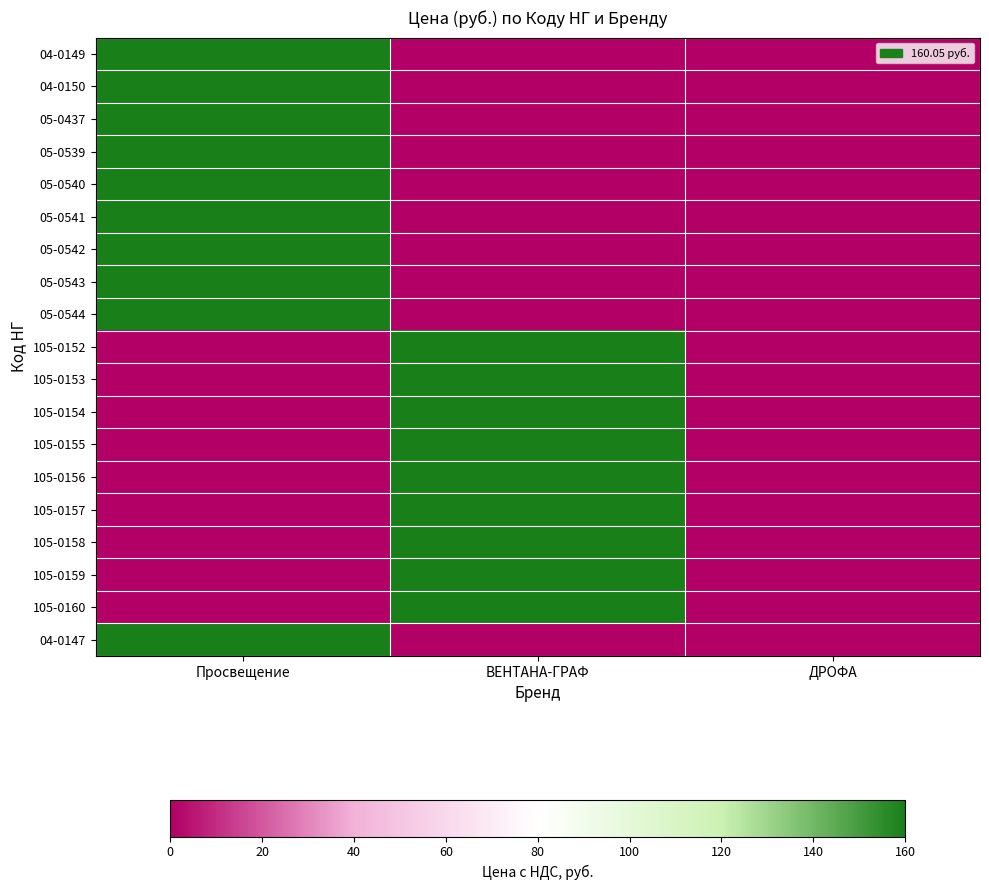

What is the greatest value displayed?

160.1